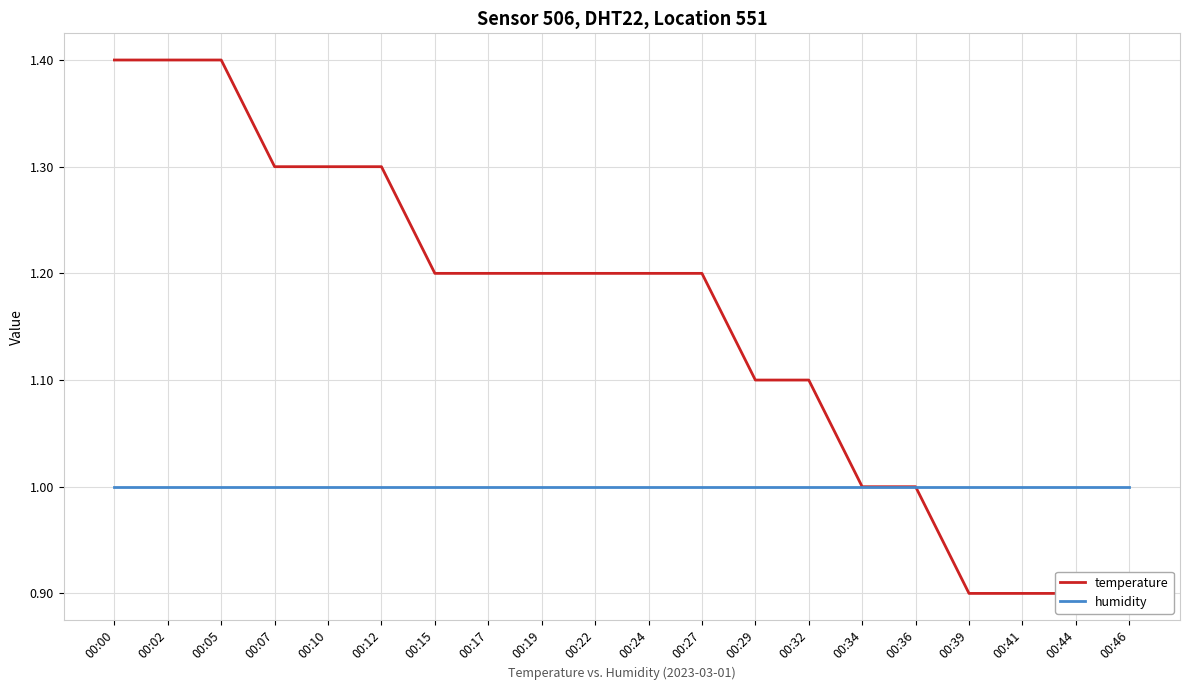

True or false: temperature and humidity intersect in this chart.

False